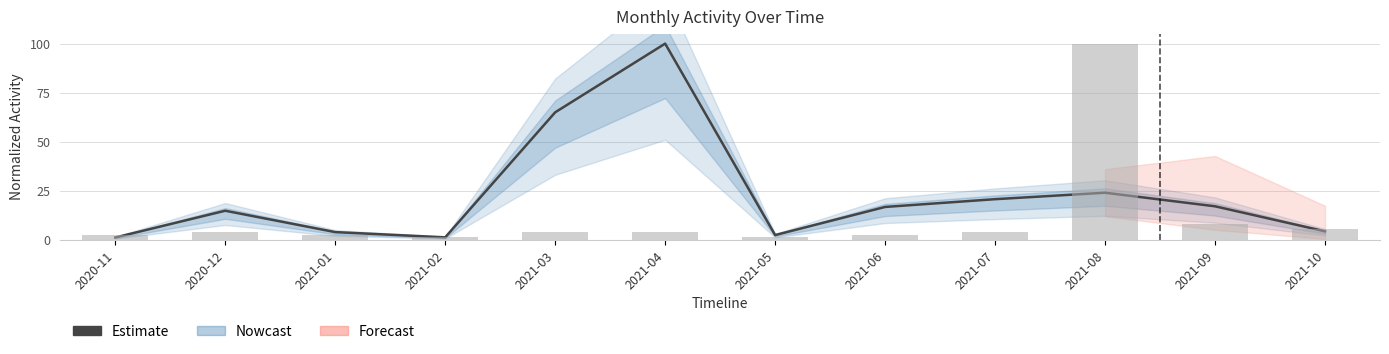

What is the greatest value displayed?

100.0